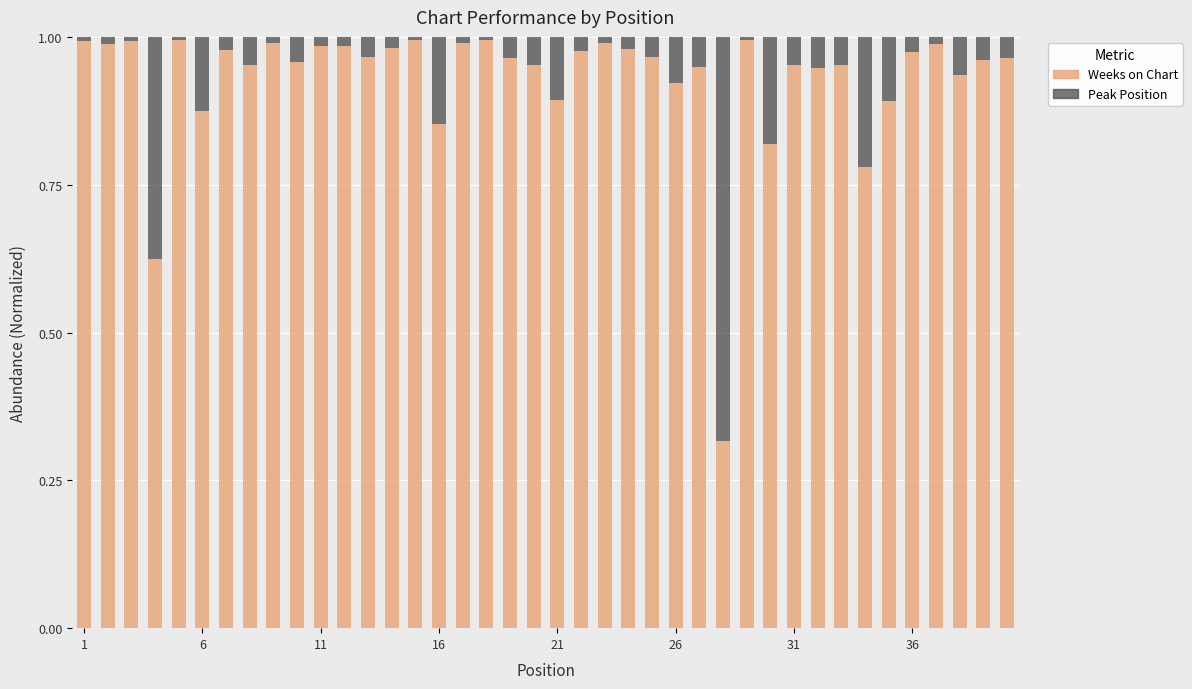

What is the sum of all Weeks on Chart values?

37.2